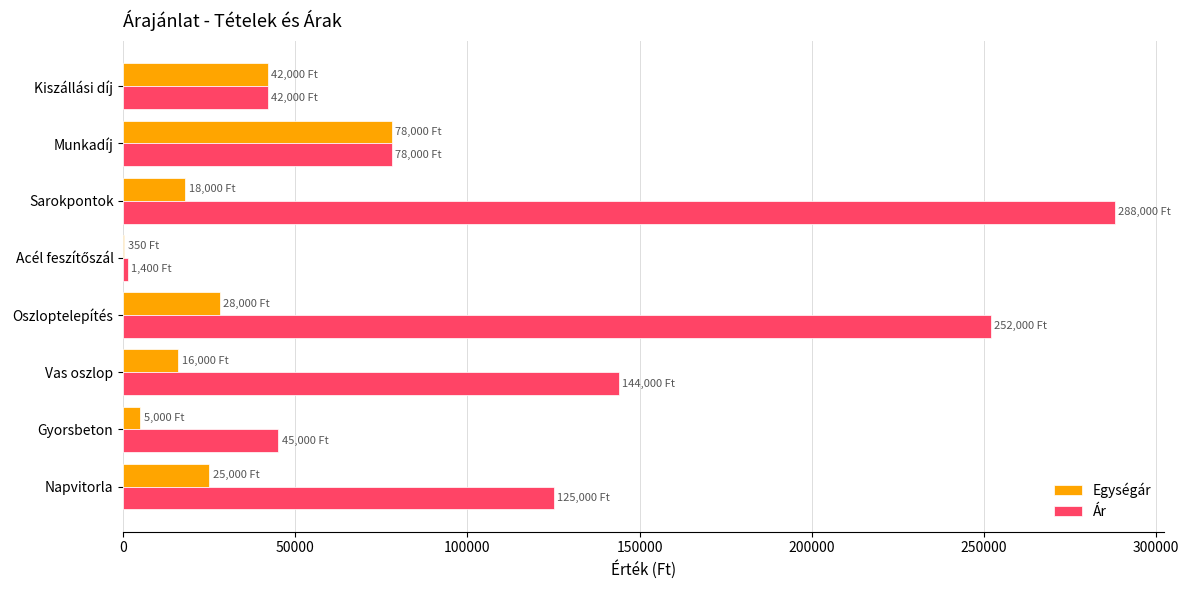

Which series has the largest total across all categories?

Ár